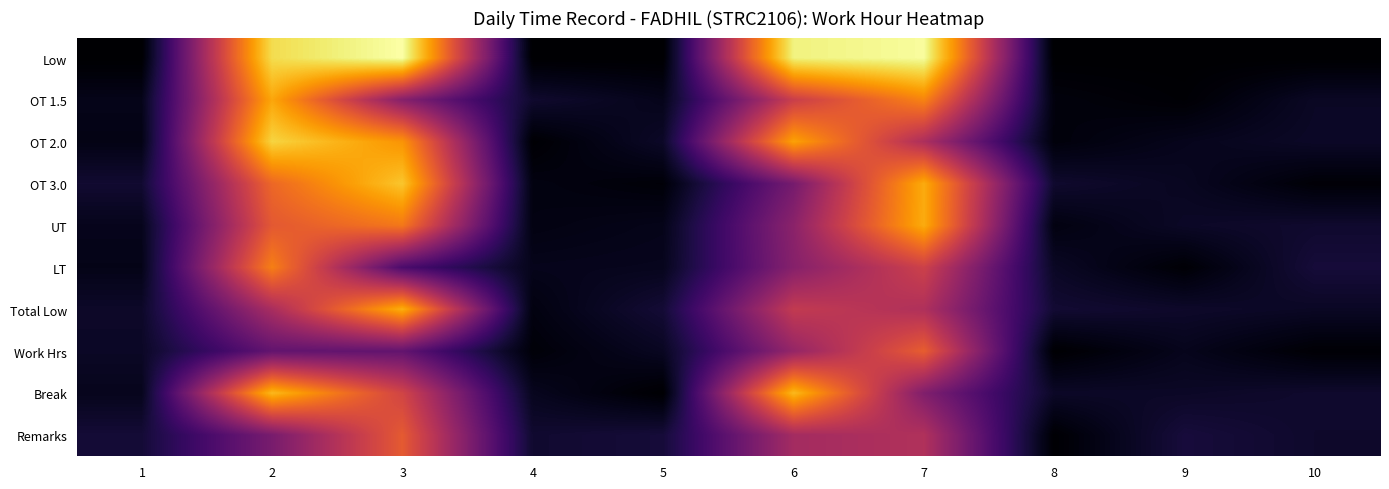

Reading right to left, transcribe all the data shown in this chart.

Low: 10=0.0	9=0.0	8=0.0	7=1.0	6=1.0	5=0.0	4=0.0	3=1.0	2=0.9	1=0.0
OT 1.5: 10=0.1	9=0.0	8=0.0	7=0.7	6=0.5	5=0.0	4=0.1	3=0.4	2=0.8	1=0.0
OT 2.0: 10=0.1	9=0.0	8=0.0	7=0.5	6=0.8	5=0.1	4=0.0	3=0.8	2=0.9	1=0.0
OT 3.0: 10=0.0	9=0.1	8=0.1	7=0.8	6=0.3	5=0.0	4=0.0	3=0.9	2=0.7	1=0.1
UT: 10=0.1	9=0.1	8=0.0	7=0.8	6=0.4	5=0.0	4=0.0	3=0.7	2=0.6	1=0.0
LT: 10=0.1	9=0.0	8=0.1	7=0.5	6=0.4	5=0.1	4=0.0	3=0.2	2=0.7	1=0.0
Total Low: 10=0.1	9=0.1	8=0.1	7=0.5	6=0.5	5=0.1	4=0.0	3=0.8	2=0.5	1=0.1
Work Hrs: 10=0.0	9=0.1	8=0.0	7=0.6	6=0.4	5=0.1	4=0.0	3=0.3	2=0.3	1=0.1
Break: 10=0.1	9=0.1	8=0.1	7=0.4	6=0.8	5=0.0	4=0.1	3=0.6	2=0.8	1=0.1
Remarks: 10=0.1	9=0.1	8=0.0	7=0.5	6=0.4	5=0.1	4=0.1	3=0.6	2=0.3	1=0.1